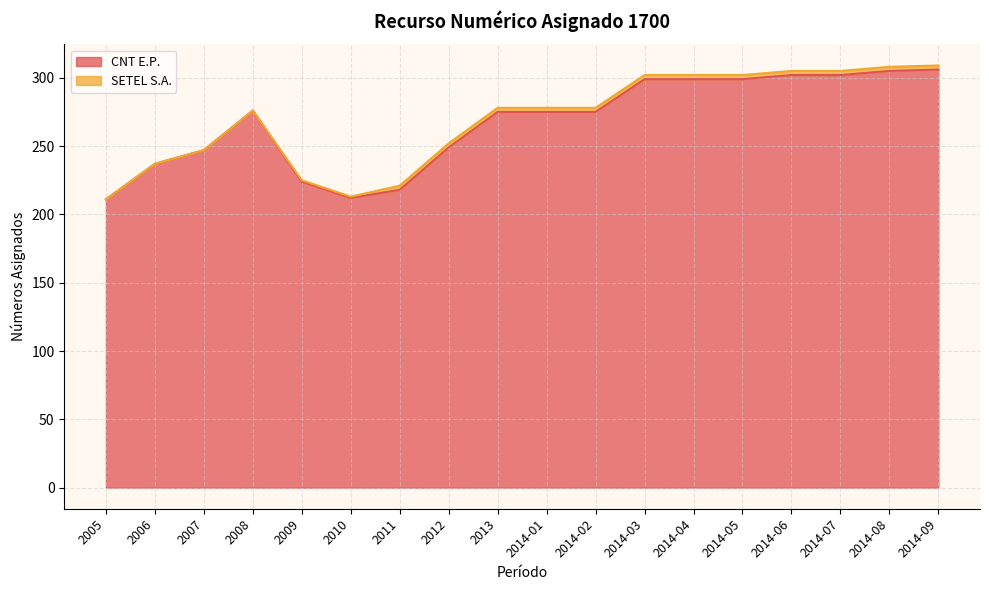

List the labels in order of value, smallest first.

2005, 2010, 2011, 2009, 2006, 2007, 2012, 2013, 2014-01, 2014-02, 2008, 2014-03, 2014-04, 2014-05, 2014-06, 2014-07, 2014-08, 2014-09